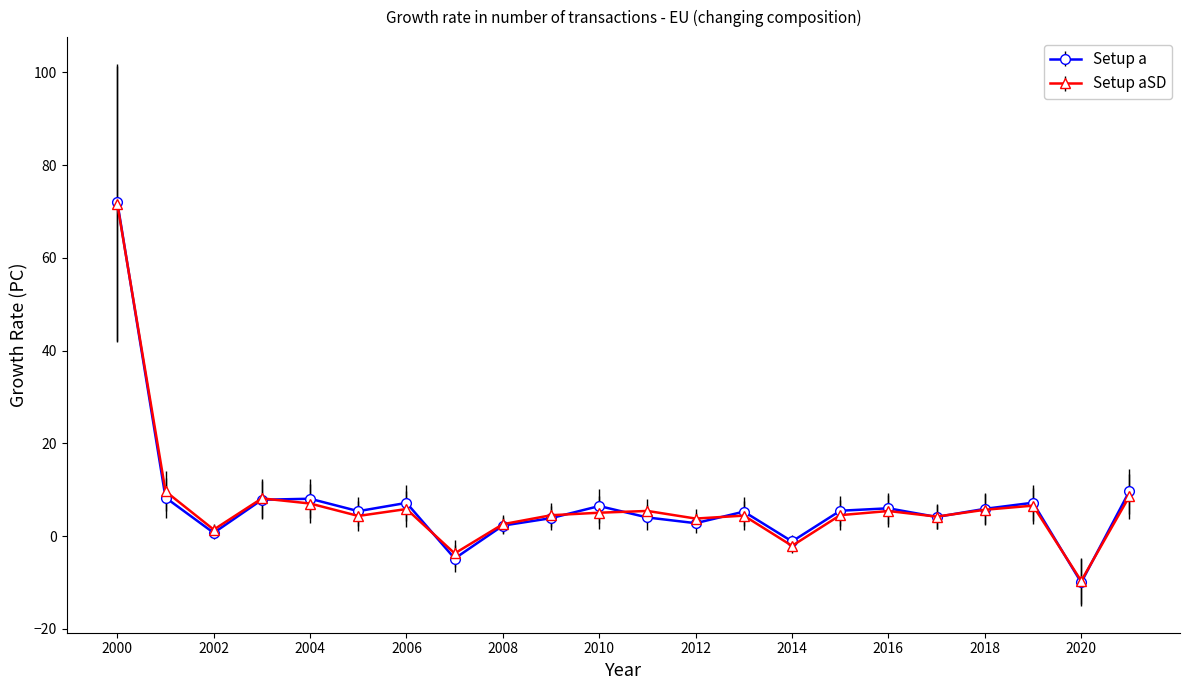

What is the lowest value of the Setup a series?

-10.0